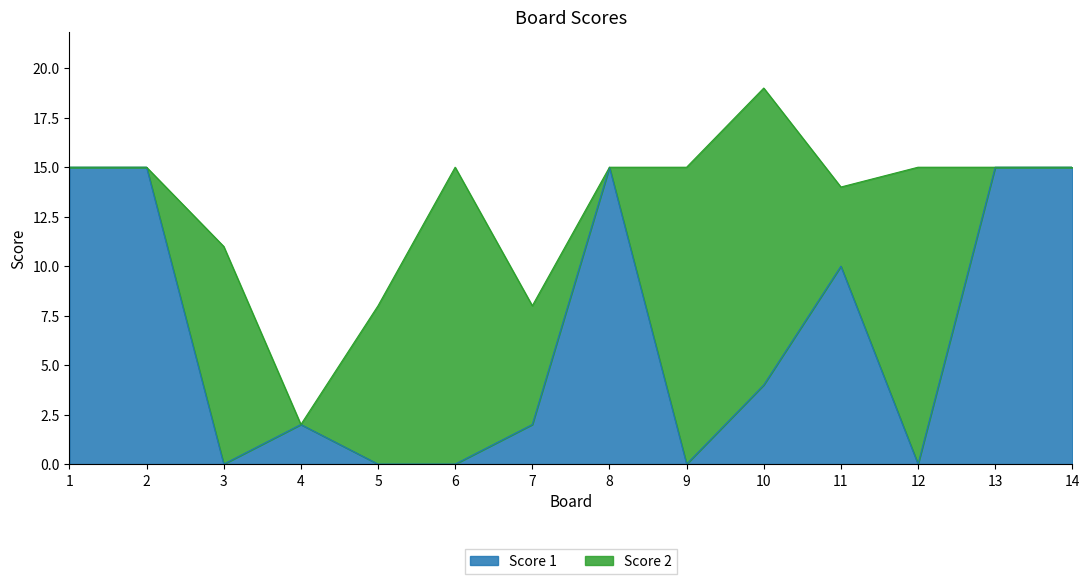

Is it true that the value at 6 is 0?

True